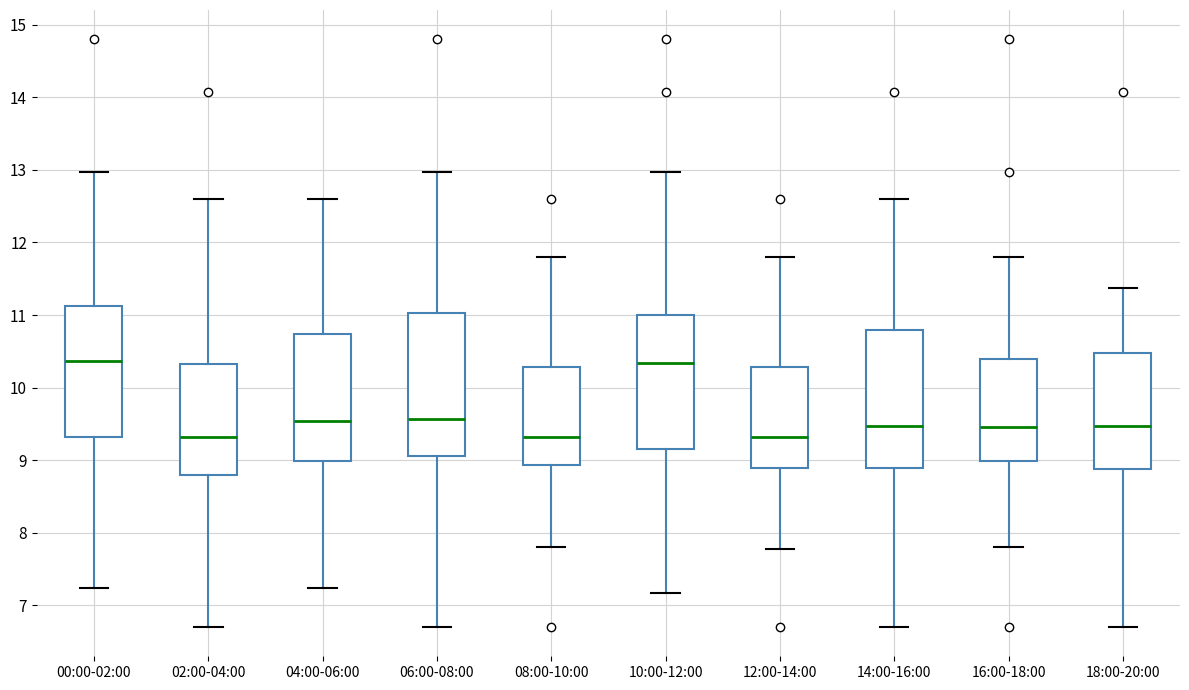

Reading left to right, read every box against the y-axis: the position of its median line, the range the box covers, and the ends of its whiskers. The values are not printed on the chart, so give them approximately, as read against the axis.

00:00-02:00: median 10.4, box 9.3 to 11.1, whiskers 7.2 to 13.0
02:00-04:00: median 9.3, box 8.8 to 10.3, whiskers 6.7 to 12.6
04:00-06:00: median 9.5, box 9.0 to 10.7, whiskers 7.2 to 12.6
06:00-08:00: median 9.6, box 9.1 to 11.0, whiskers 6.7 to 13.0
08:00-10:00: median 9.3, box 8.9 to 10.3, whiskers 7.8 to 11.8
10:00-12:00: median 10.3, box 9.2 to 11.0, whiskers 7.2 to 13.0
12:00-14:00: median 9.3, box 8.9 to 10.3, whiskers 7.8 to 11.8
14:00-16:00: median 9.5, box 8.9 to 10.8, whiskers 6.7 to 12.6
16:00-18:00: median 9.5, box 9.0 to 10.4, whiskers 7.8 to 11.8
18:00-20:00: median 9.5, box 8.9 to 10.5, whiskers 6.7 to 11.4